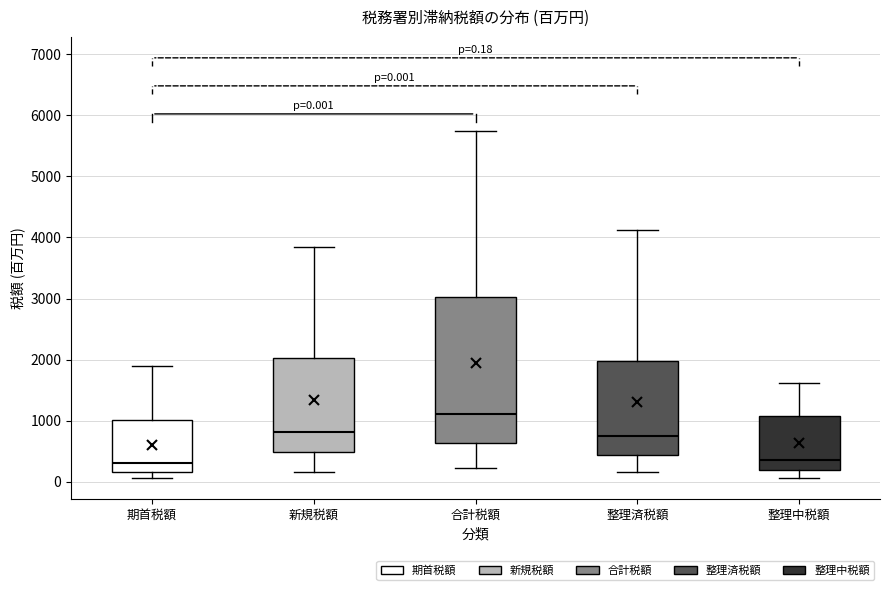

Which box is the tallest, from its lower edge to its upper edge?

合計税額